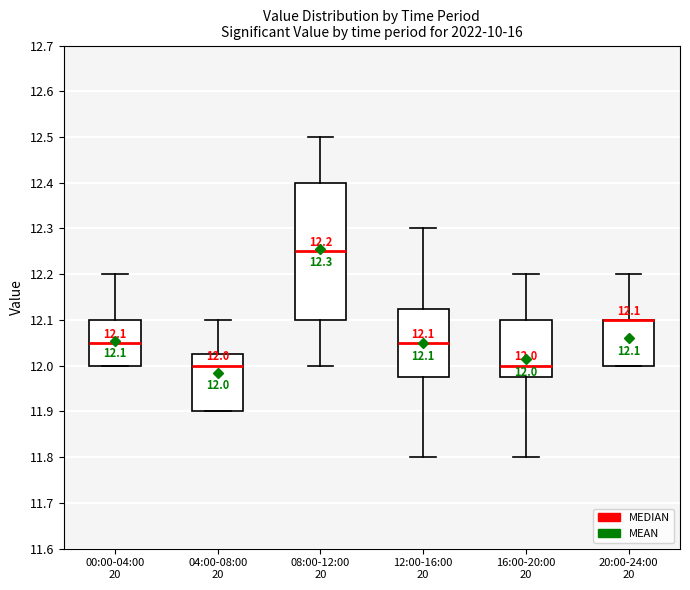

Which box is the tallest, from its lower edge to its upper edge?

08:00-12:00 20